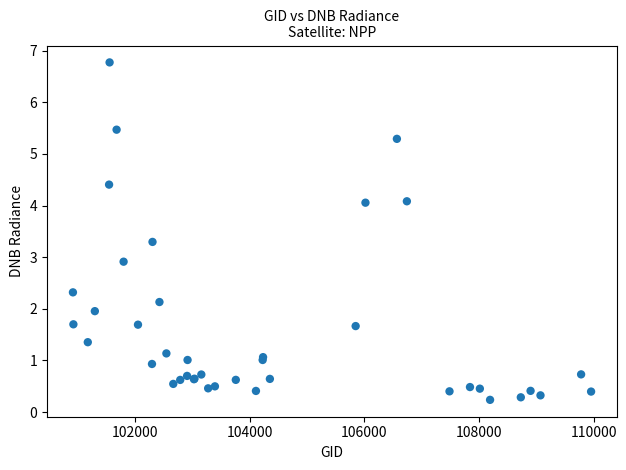

What Y value in the scatter plot is closest to 3?

2.9